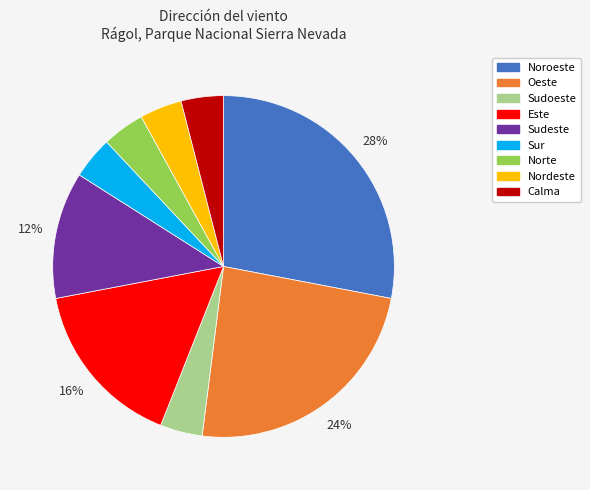

To the nearest percent, what is the difference between the largest and smallest slice percentages?

24%